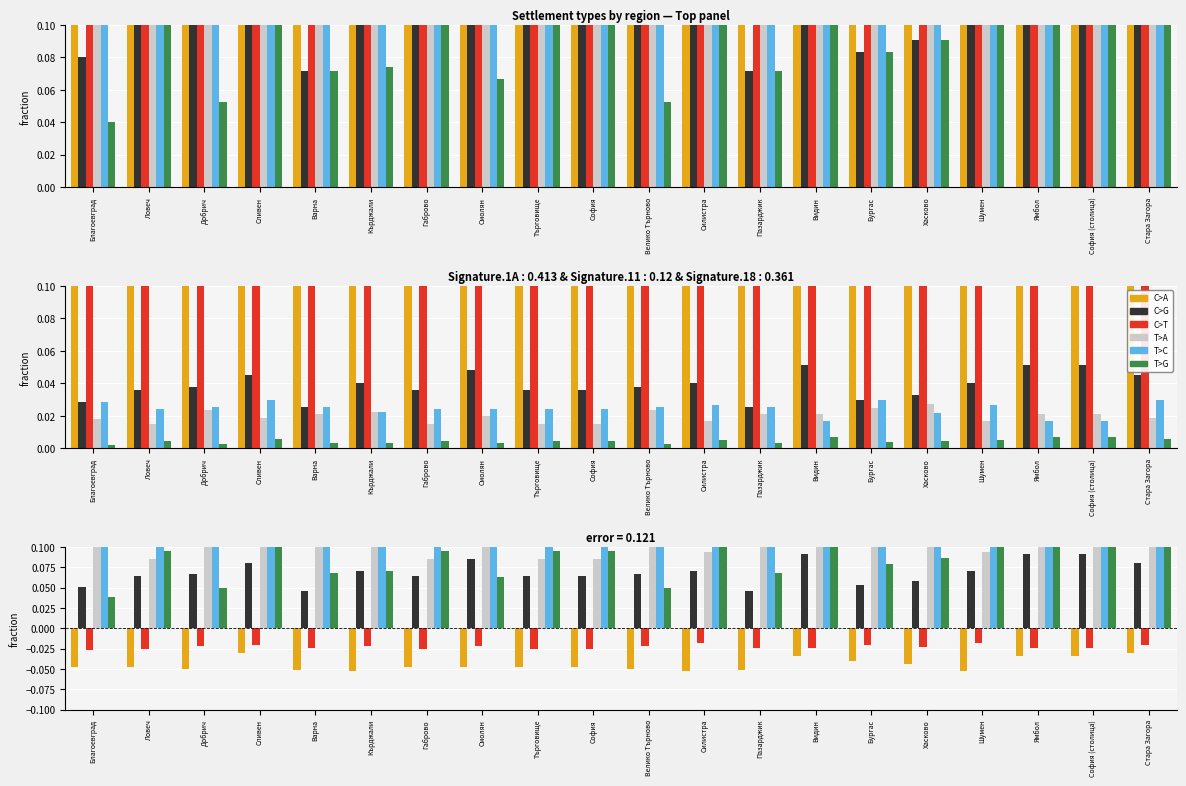

True or false: T>G has a value of 0.1 at Кърджали.

False